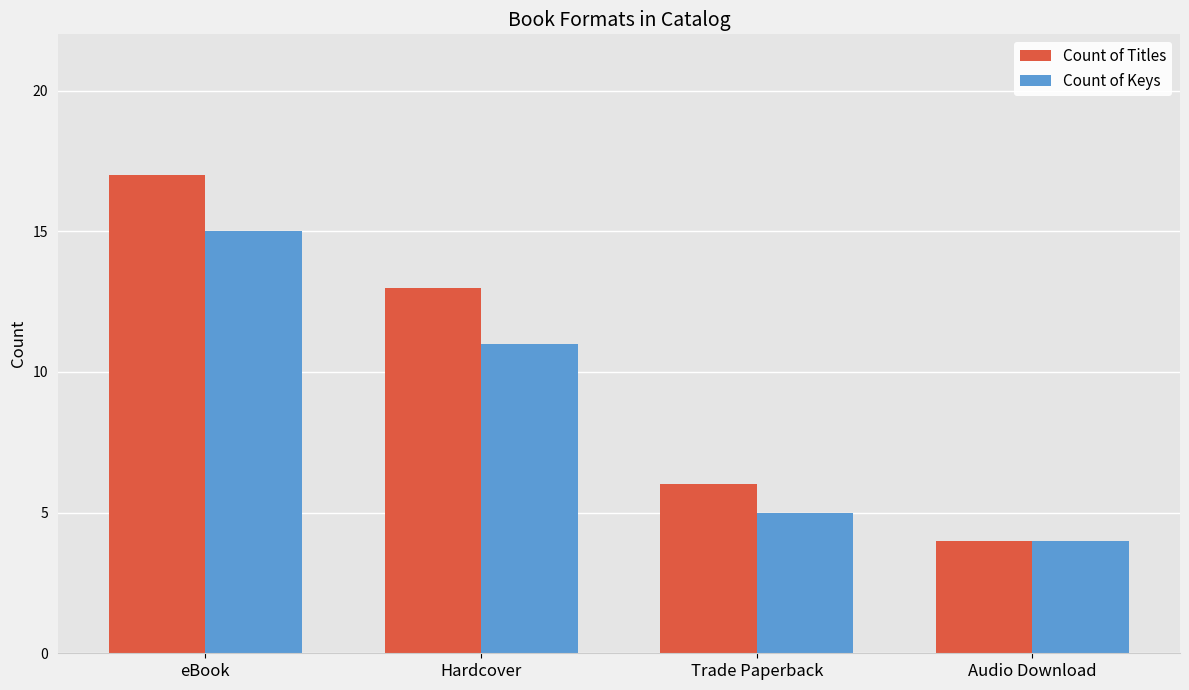

Reading left to right, list all the values displayed in this chart.

Count of Titles: 17	13	6	4
Count of Keys: 15	11	5	4